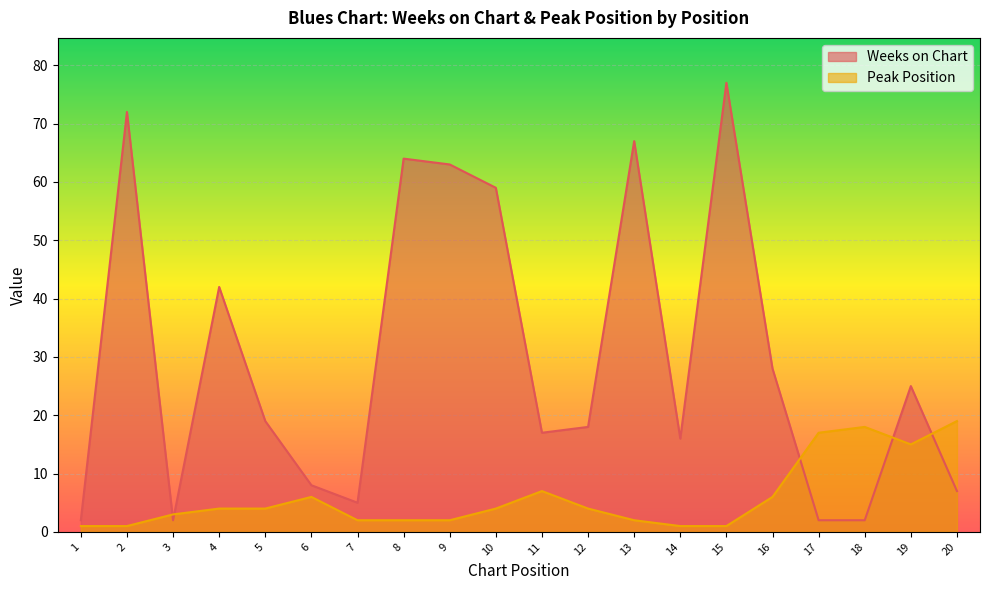

How many categories are shown in the chart?

20